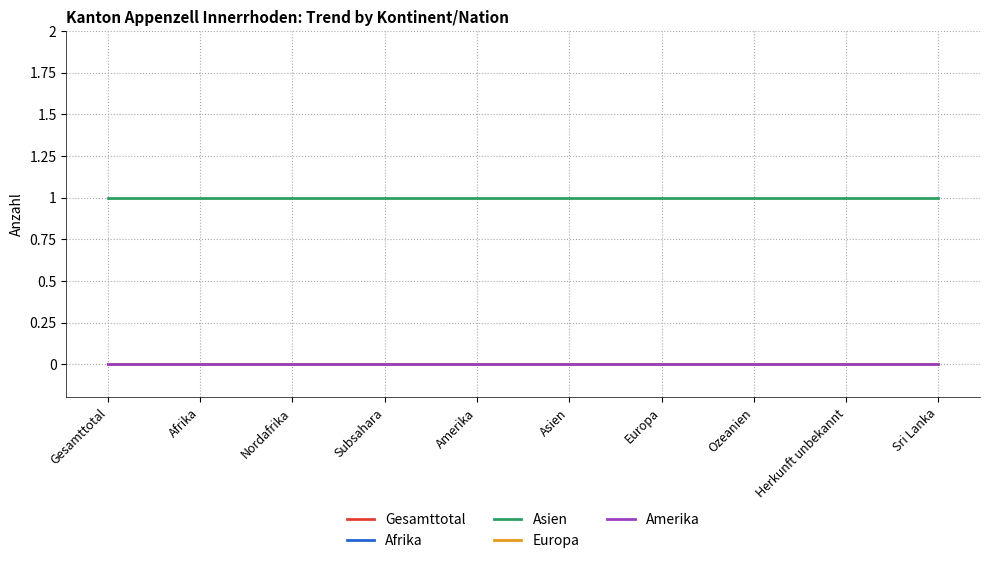

At which category is the sum across all series the highest?

Gesamttotal